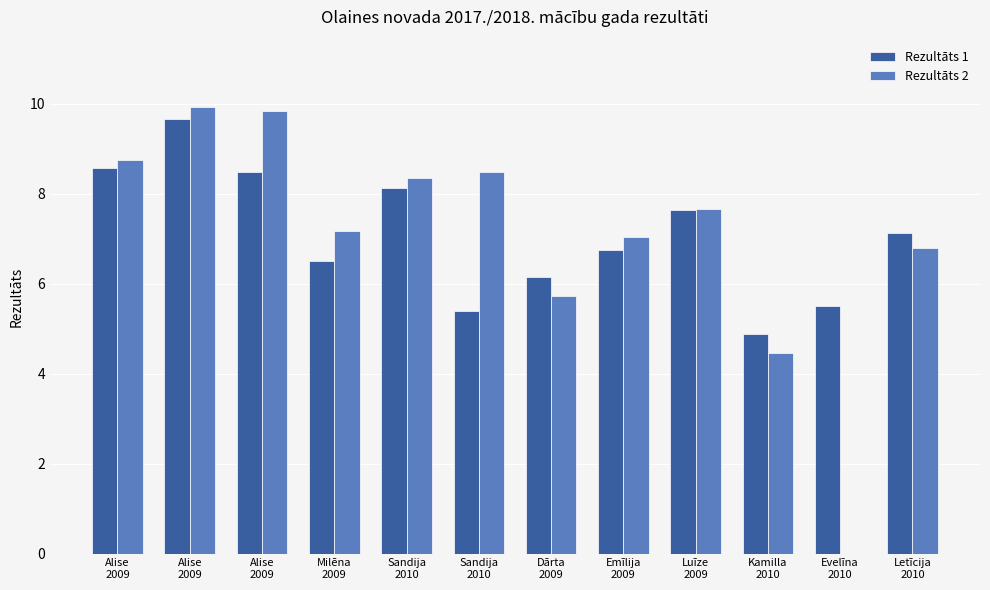

How many distinct data groups are displayed?

2